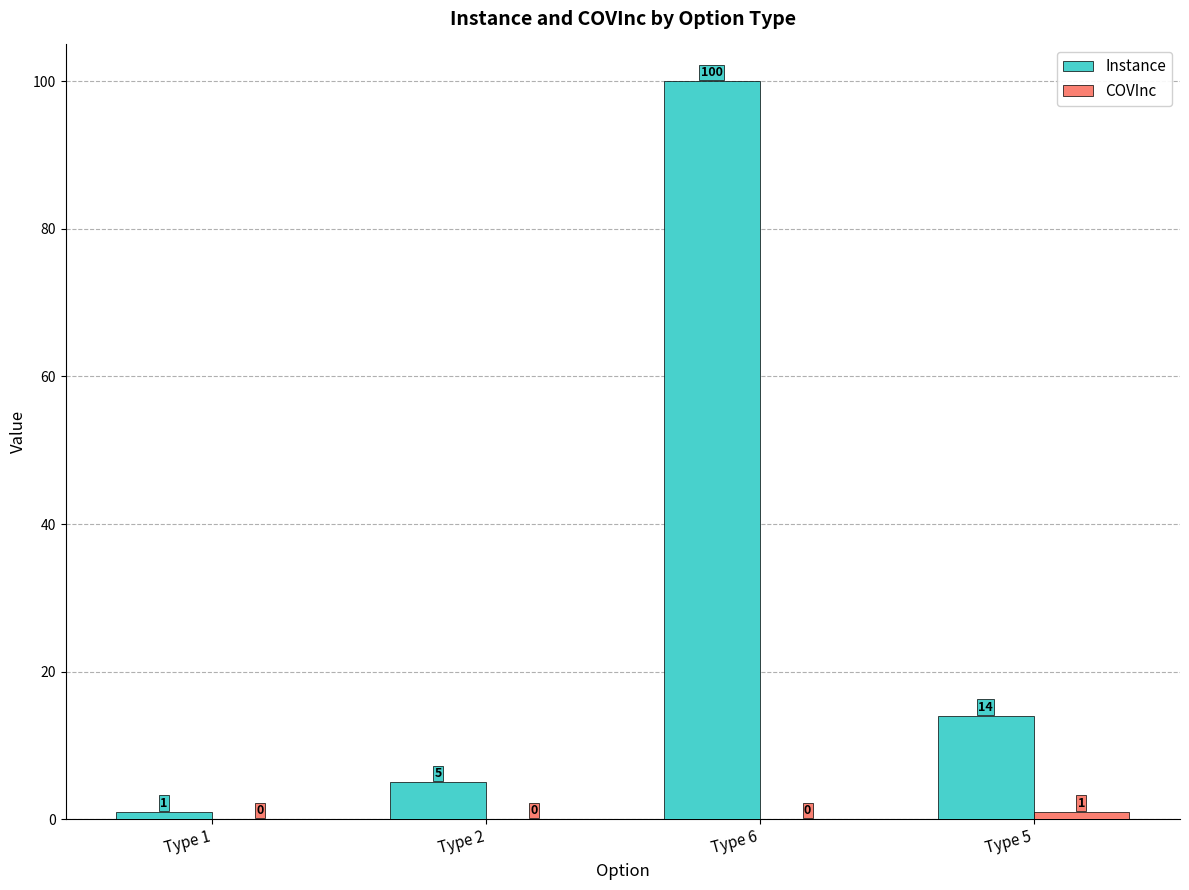

Which series has the largest total across all categories?

Instance